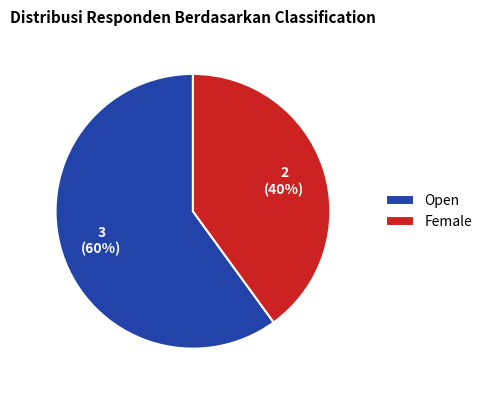

Does Open account for over 50% of the chart?

Yes